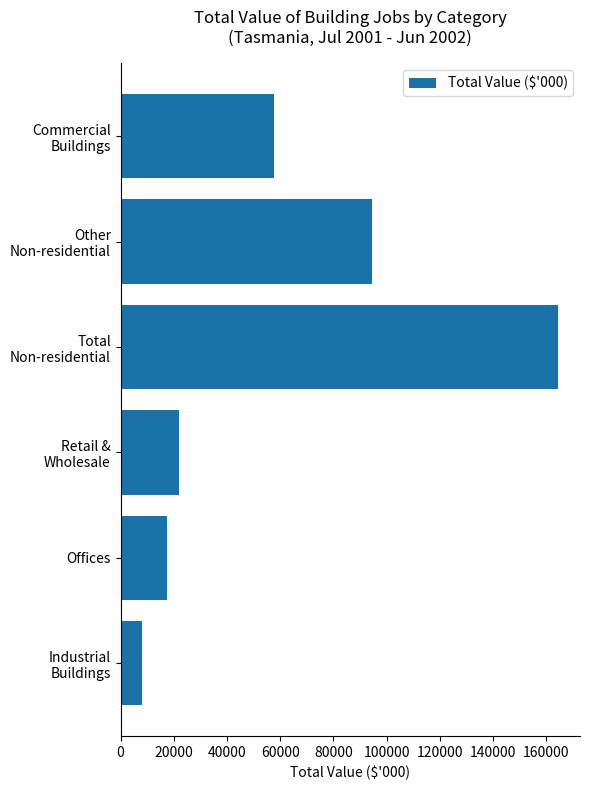

What is the difference between the maximum and second lowest values?

146850